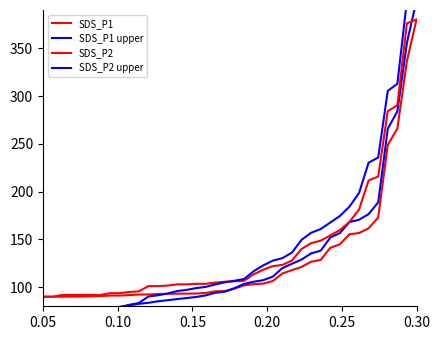

How many intersections are there between SDS_P1 and SDS_P2 upper?

1